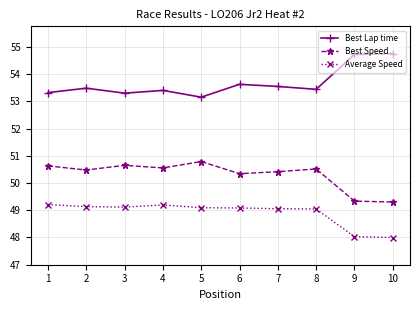

What is the sum of the Average Speed values at 8 and 9?

97.1